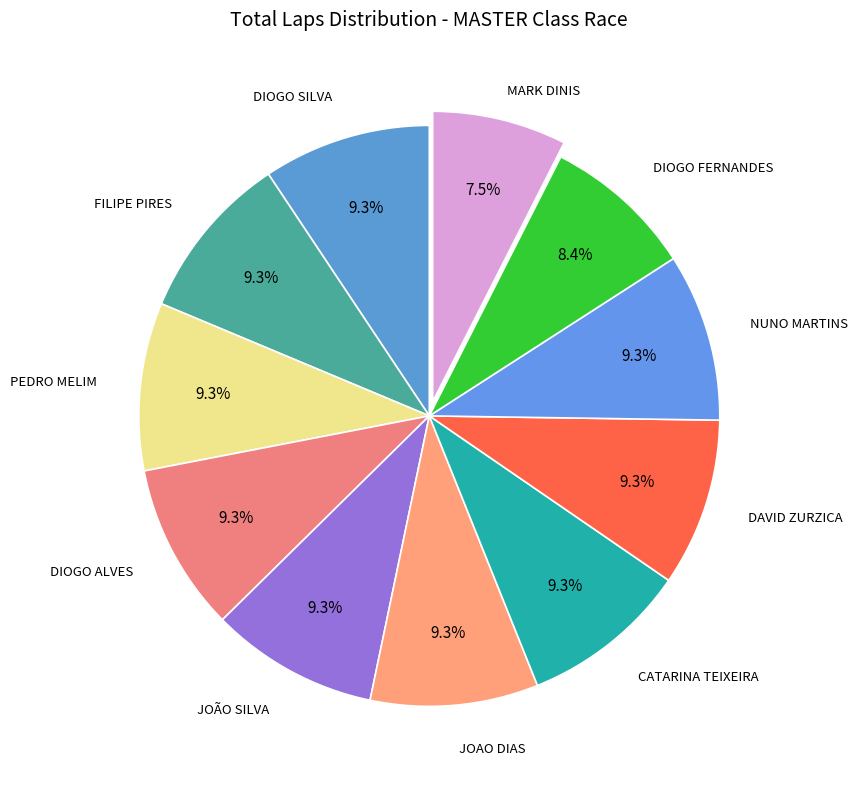

Which slice is the smallest?

MARK DINIS